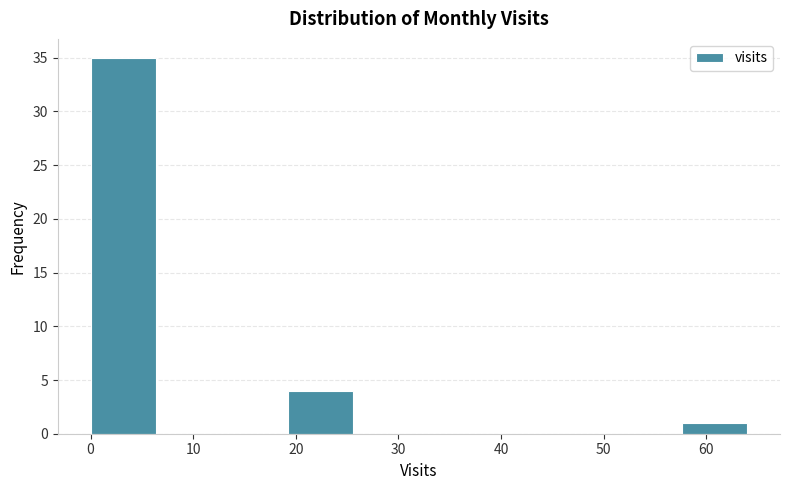

Reading left to right, list every bar in this chart as the range it spans on the x-axis followed by its height. Neither the bar edges nor the heights are printed on the chart, so give them approximately, as read against the axes.

0.0 to 6.4: 35
6.4 to 12.8: 0
12.8 to 19.2: 0
19.2 to 25.6: 4
25.6 to 32.0: 0
32.0 to 38.4: 0
38.4 to 44.8: 0
44.8 to 51.2: 0
51.2 to 57.6: 0
57.6 to 64.0: 1